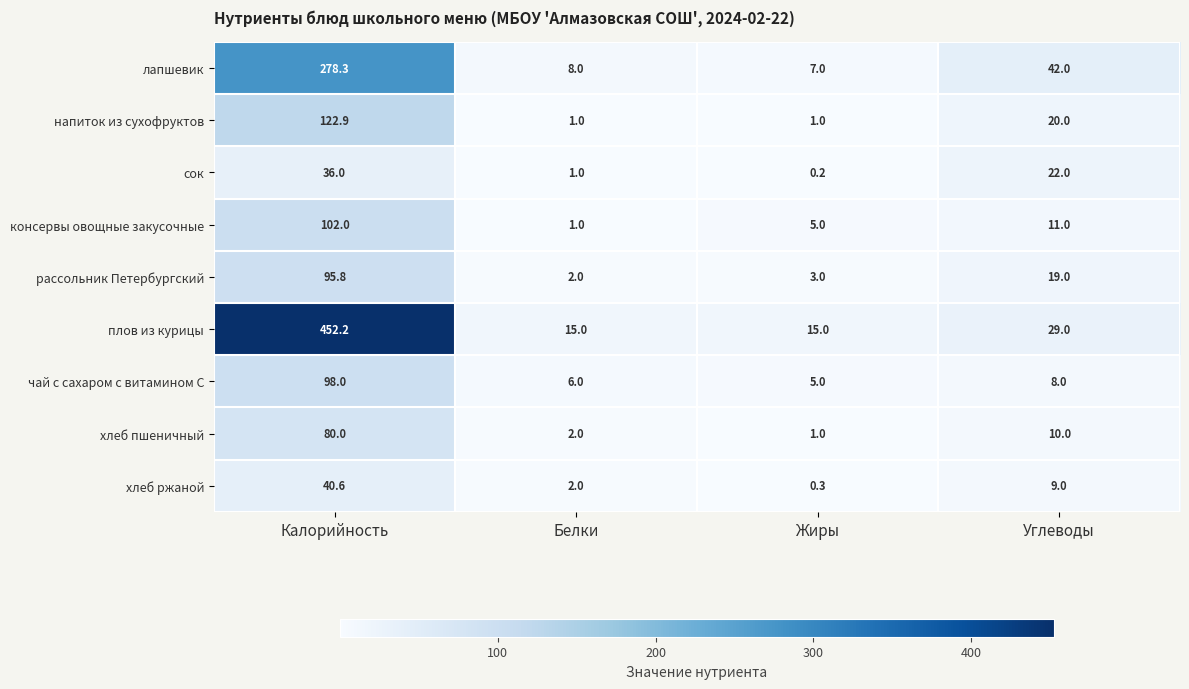

At which label is консервы овощные закусочные closest to 51?

Углеводы